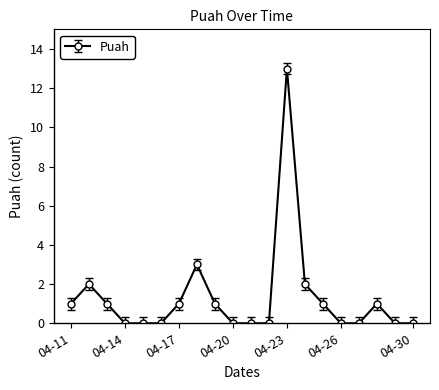

What is the maximum value shown in the chart?

13